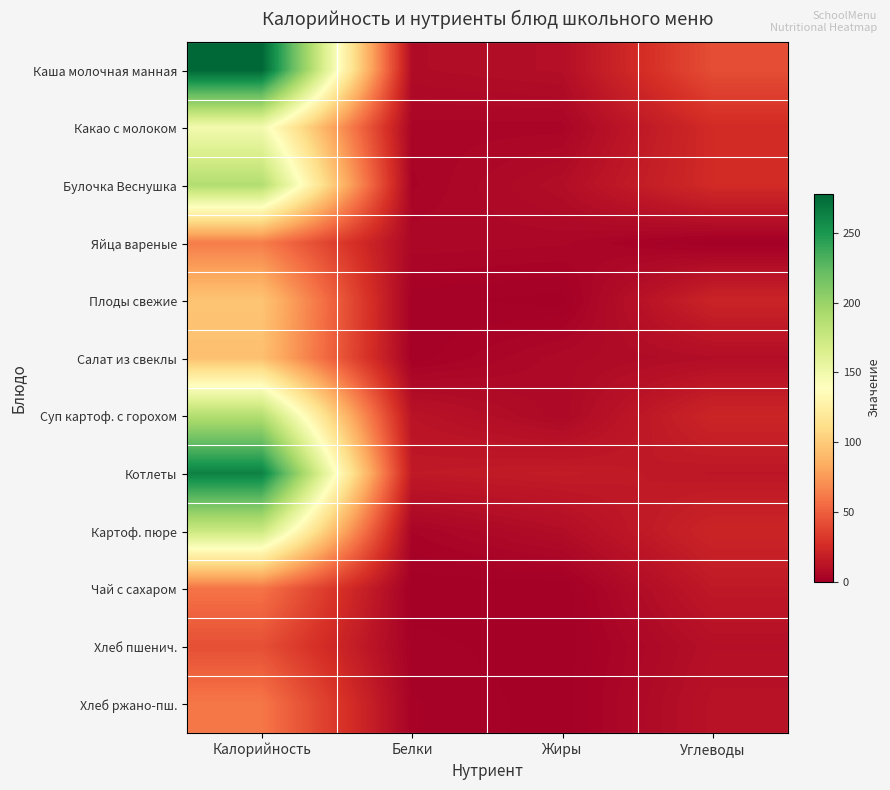

Reading right to left, extract all data points from this chart.

Каша молочная манная: Углеводы=42.0	Жиры=9.0	Белки=7.4	Калорийность=278.1
Какао с молоком: Углеводы=25.1	Жиры=3.8	Белки=3.9	Калорийность=147.4
Булочка Веснушка: Углеводы=25.0	Жиры=8.5	Белки=3.0	Калорийность=188.0
Яйца вареные: Углеводы=0.3	Жиры=4.6	Белки=5.1	Калорийность=62.8
Плоды свежие: Углеводы=21.0	Жиры=0.5	Белки=1.5	Калорийность=96.0
Салат из свеклы: Углеводы=8.4	Жиры=6.1	Белки=1.4	Калорийность=93.8
Суп картоф. с горохом: Углеводы=21.9	Жиры=5.8	Белки=11.8	Калорийность=187.3
Котлеты: Углеводы=13.9	Жиры=16.7	Белки=15.3	Калорийность=262.8
Картоф. пюре: Углеводы=21.7	Жиры=8.2	Белки=3.3	Калорийность=174.4
Чай с сахаром: Углеводы=15.0	Жиры=0.0	Белки=0.2	Калорийность=58.8
Хлеб пшенич.: Углеводы=9.7	Жиры=0.2	Белки=1.6	Калорийность=42.7
Хлеб ржано-пш.: Углеводы=11.3	Жиры=0.4	Белки=2.3	Калорийность=60.3